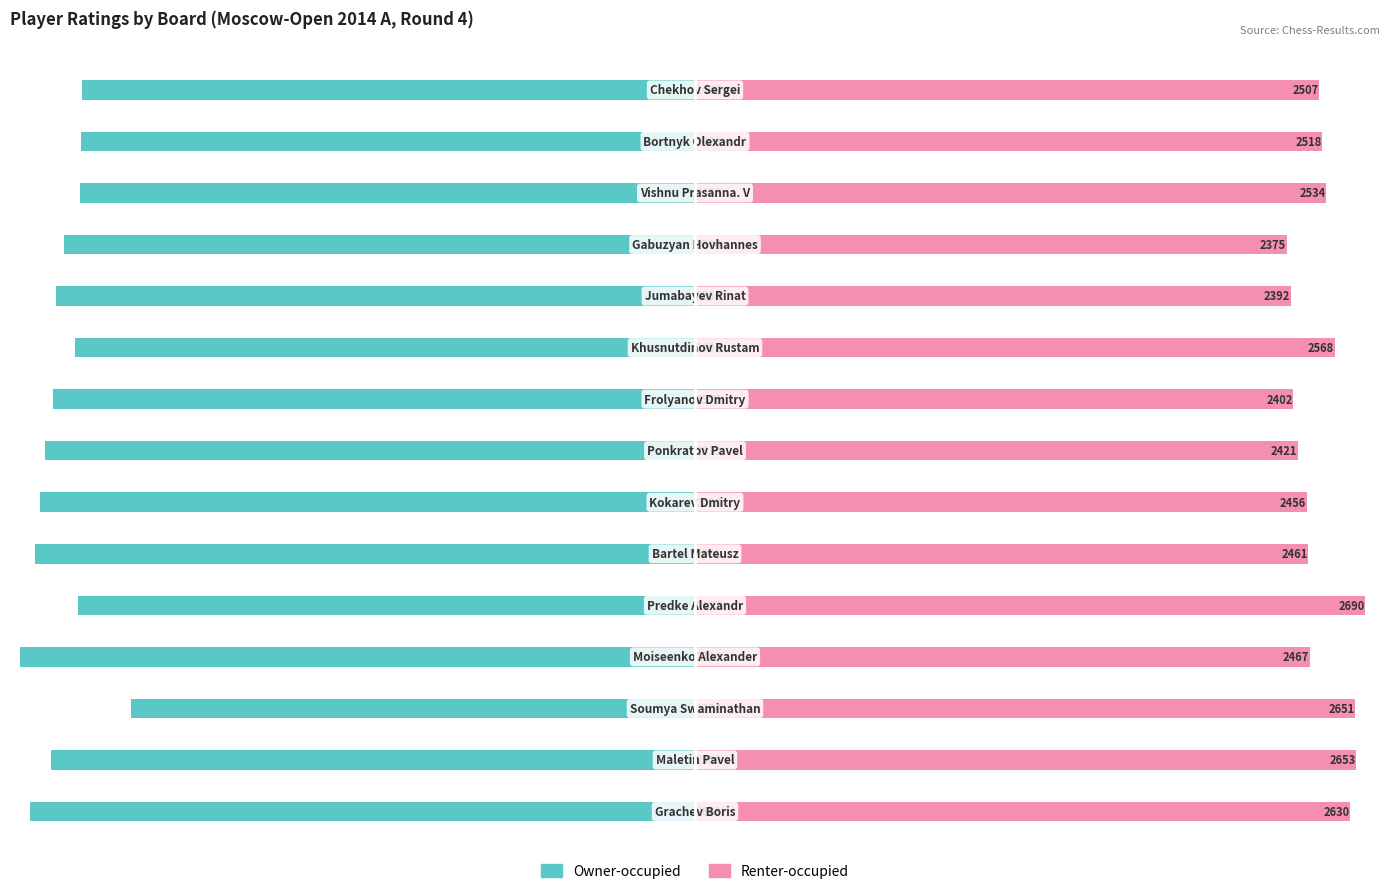

How many values in the Renter-occupied series are below 2507?

7